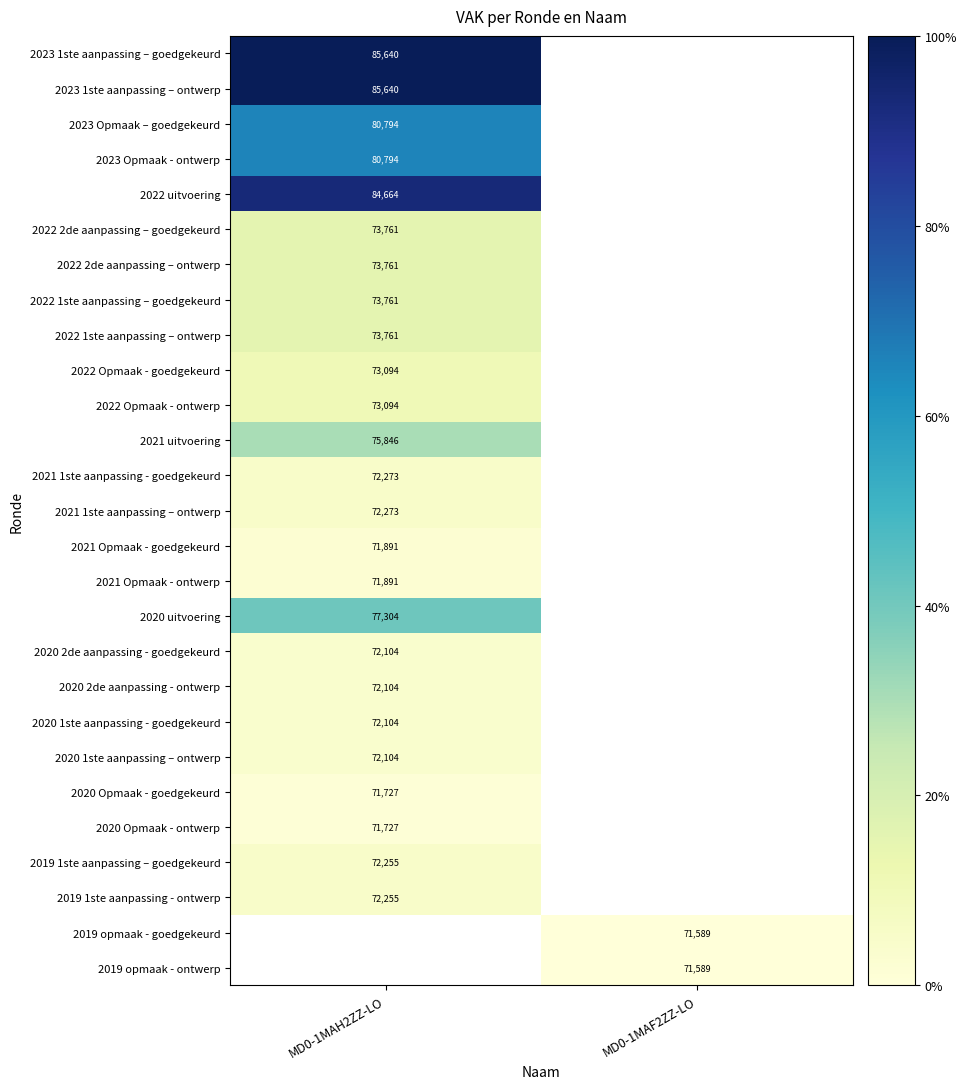

True or false: 2020 Opmaak - goedgekeurd has a value of 71727 at MD0-1MAH2ZZ-LO.

True